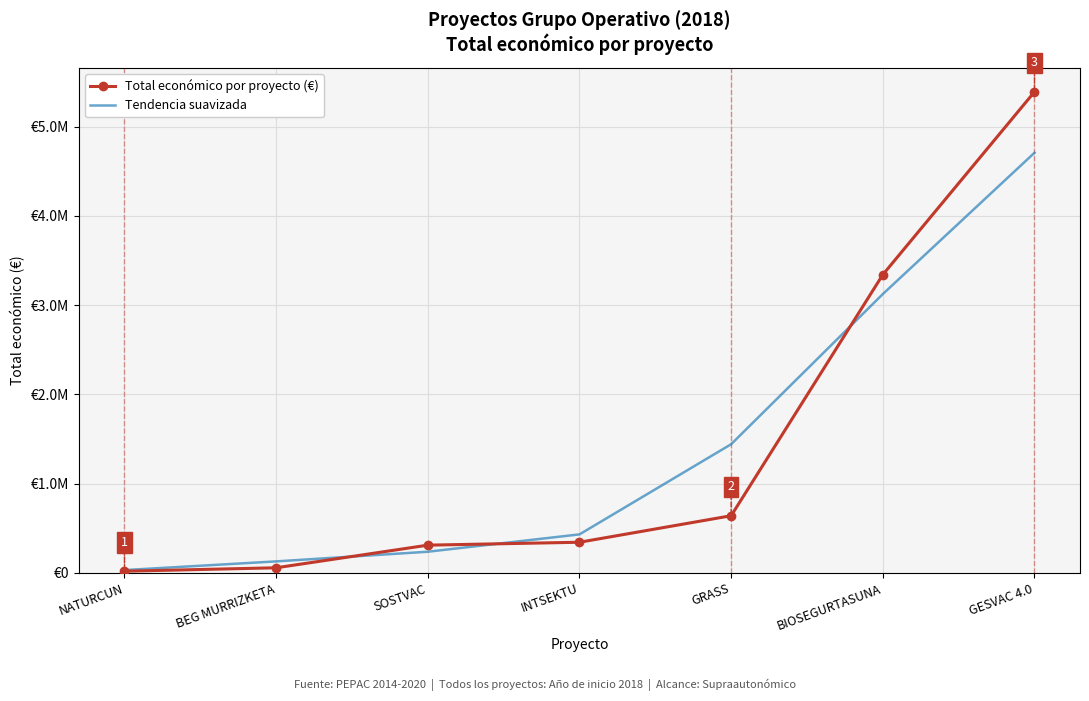

What is the value of the Tendencia suavizada point at the 6th from the left?

3124728